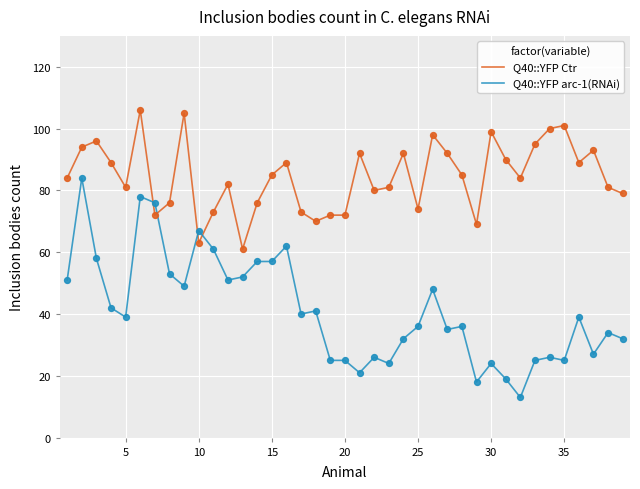

Which series has the largest total across all categories?

Q40::YFP Ctr